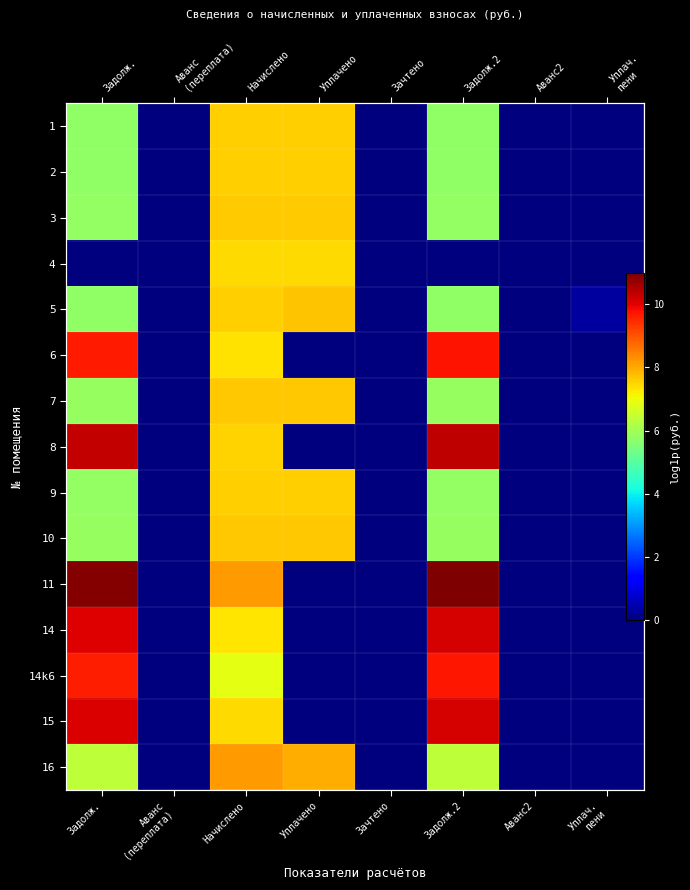

Rank the categories by 2 value from highest to lowest.

Начислено, Уплачено, Задолж., Задолж.2, Аванс (переплата), Зачтено, Аванс2, Уплач. пени